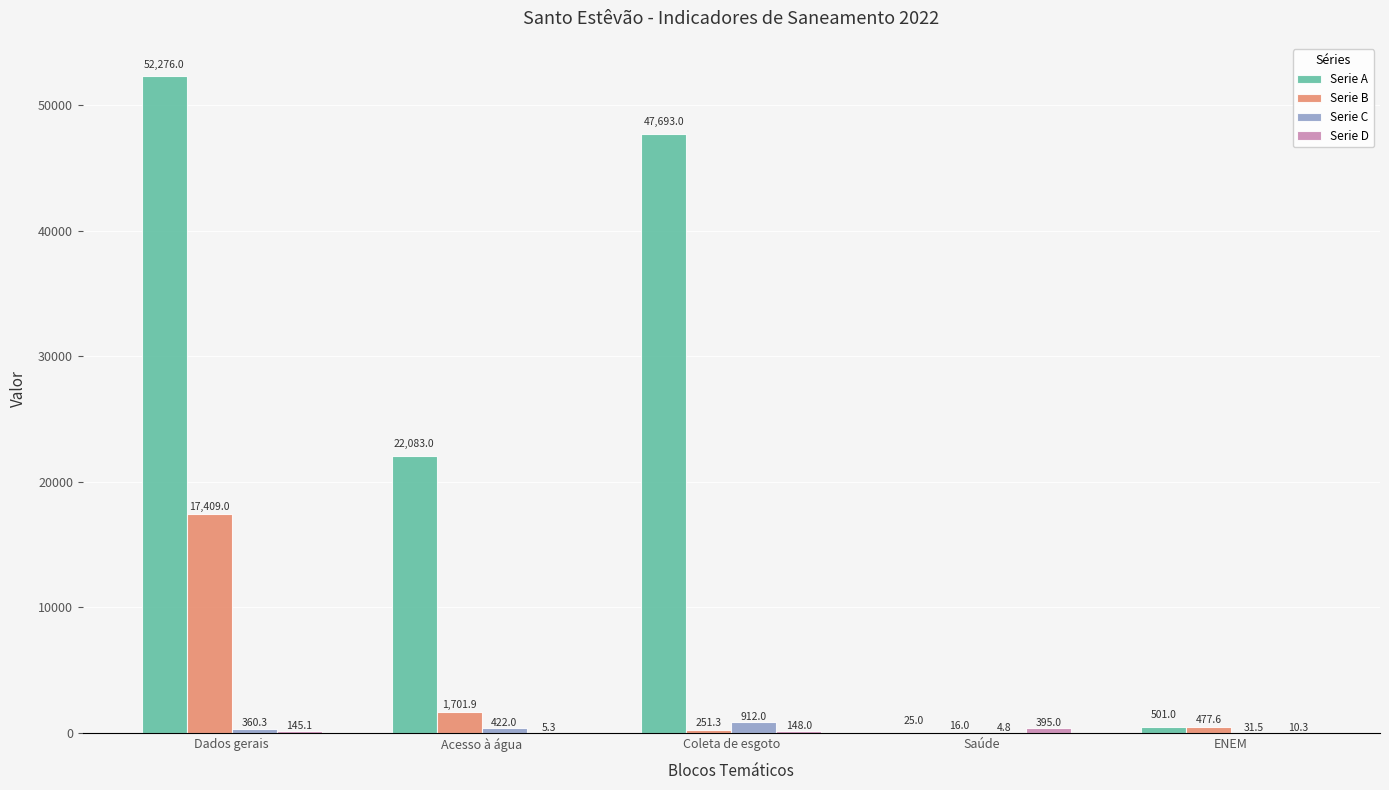

What is the greatest value displayed?

52276.0